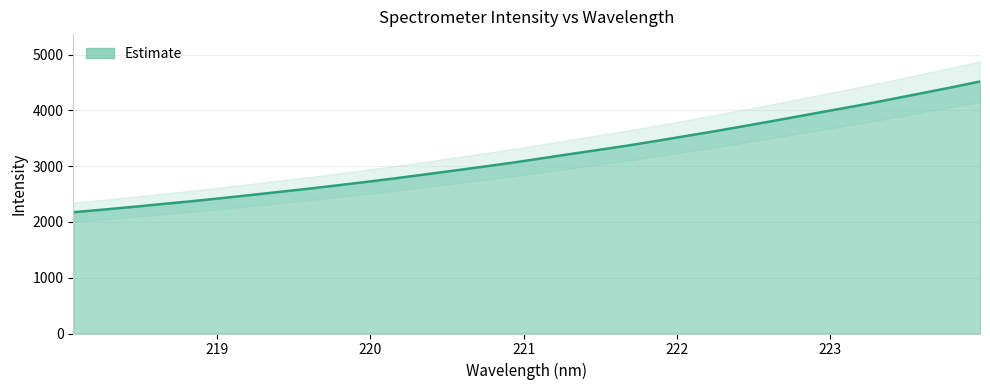

What is the sum of the values at 220.7354 and 221.6902?

6365.0